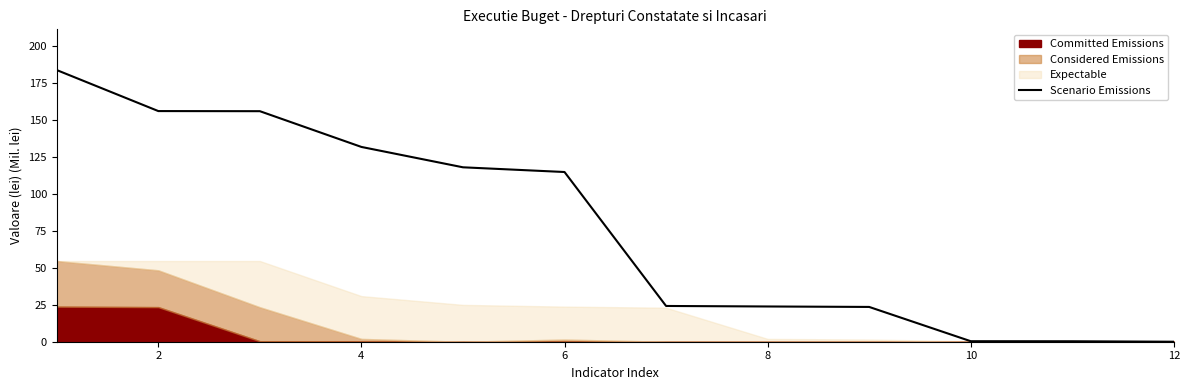

True or false: there are more than 1 points higher than both neighbors.

False